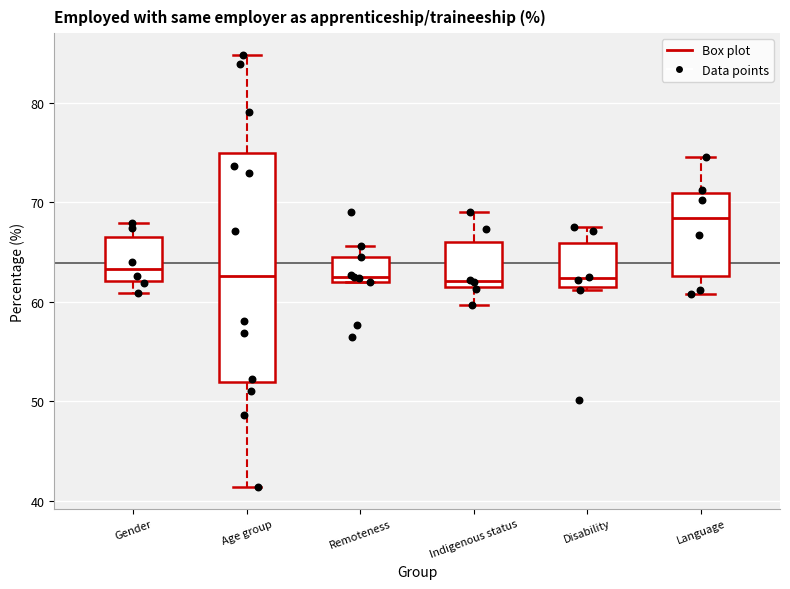

Reading left to right, transcribe this box plot: for each box, give where its median line is, the range the box spans, and where its two whiskers end, as read against the y-axis. The values are not printed on the chart, so give them approximately, as read against the axis.

Gender: median 63, box 62 to 67, whiskers 61 to 68
Age group: median 63, box 52 to 75, whiskers 41 to 85
Remoteness: median 63, box 62 to 65, whiskers 62 to 66
Indigenous status: median 62, box 61 to 66, whiskers 60 to 69
Disability: median 62, box 61 to 66, whiskers 61 to 68
Language: median 68, box 63 to 71, whiskers 61 to 75